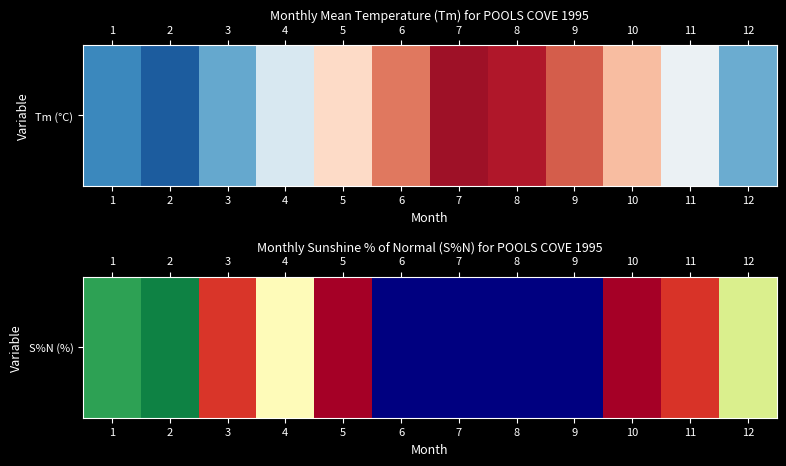

What is the maximum value shown in the chart?

170.0